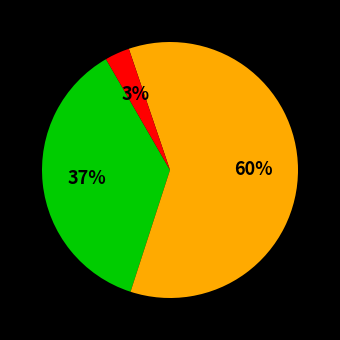

Is there a majority slice in this chart?

Yes